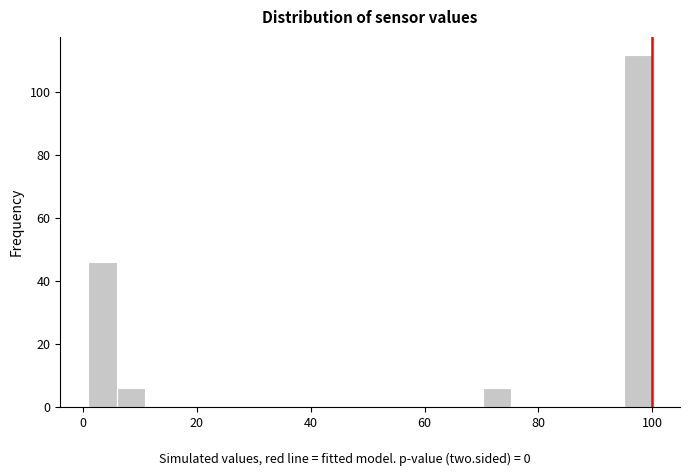

Around what value on the x-axis is the tallest bar? Give the approximate position of its centre, as read against the axis.

98